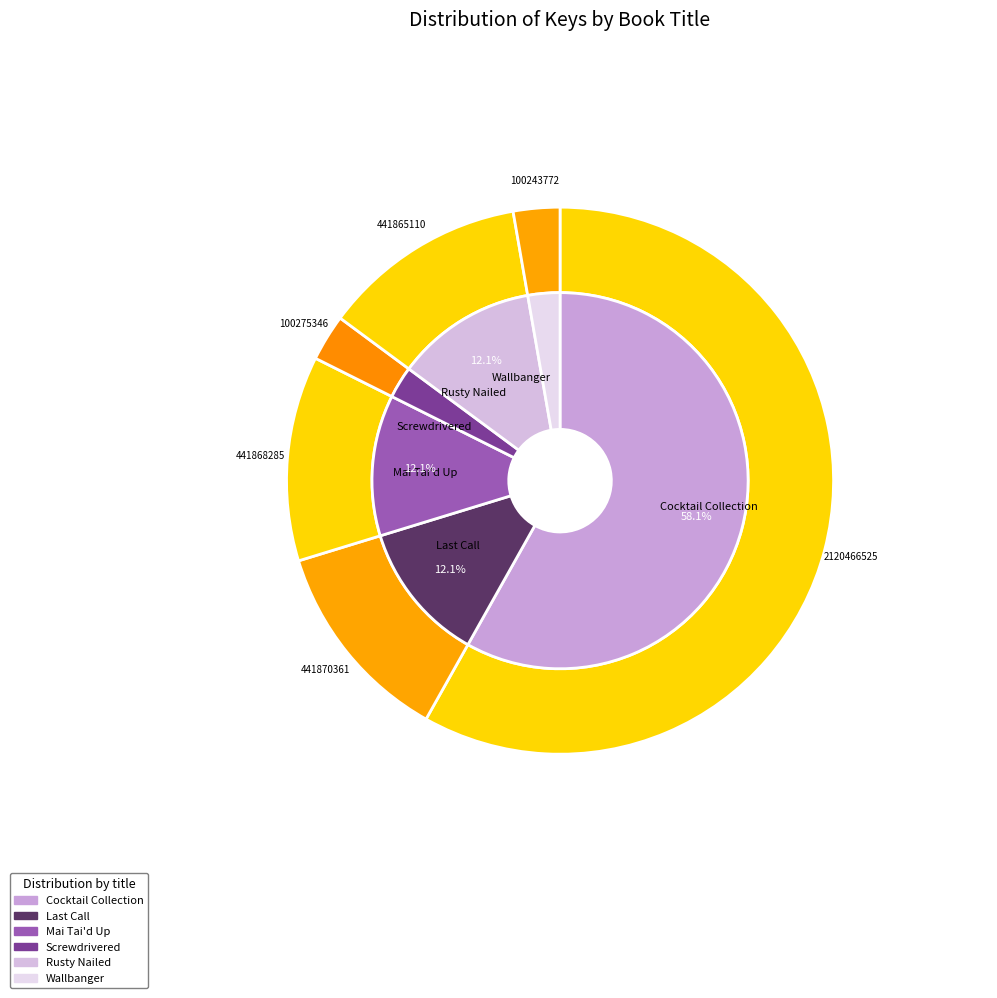

Which slice is the largest?

Cocktail Collection